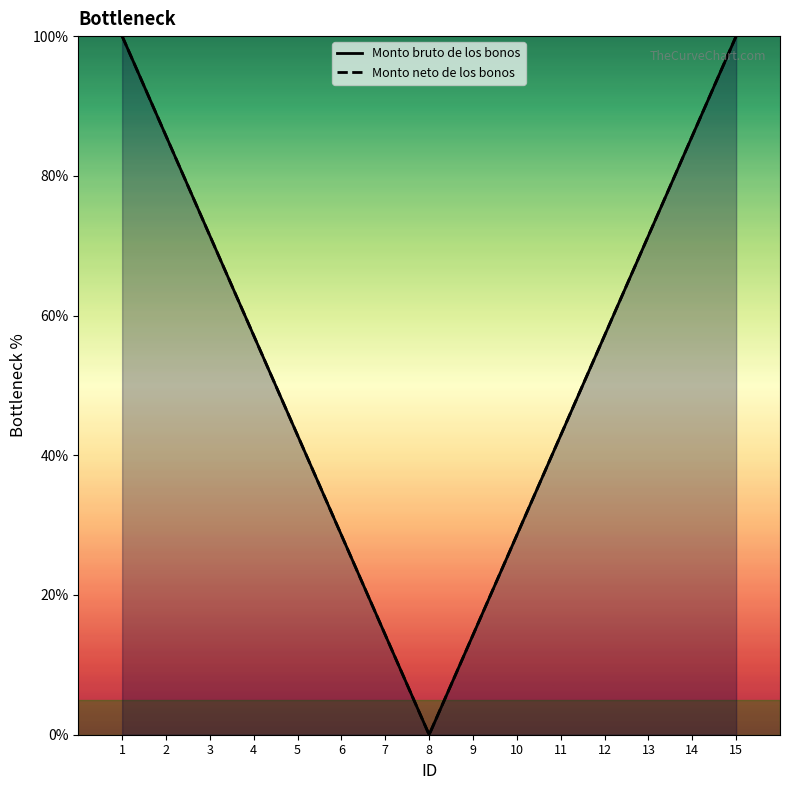

What is the difference between the maximum and minimum values in the Monto neto de los bonos series?

100.0